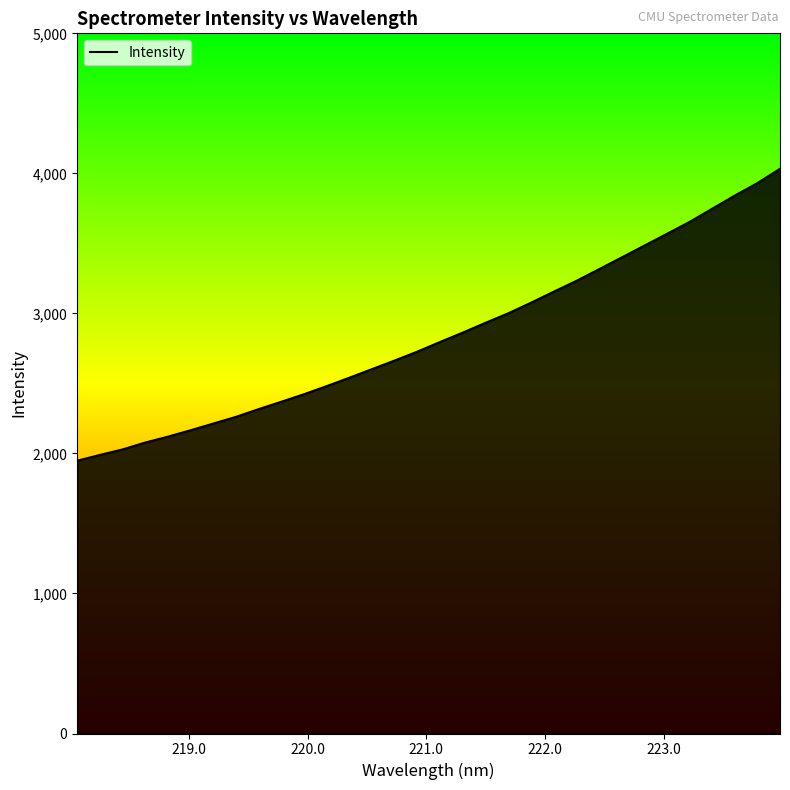

What is the difference between the maximum and minimum values?

2084.8